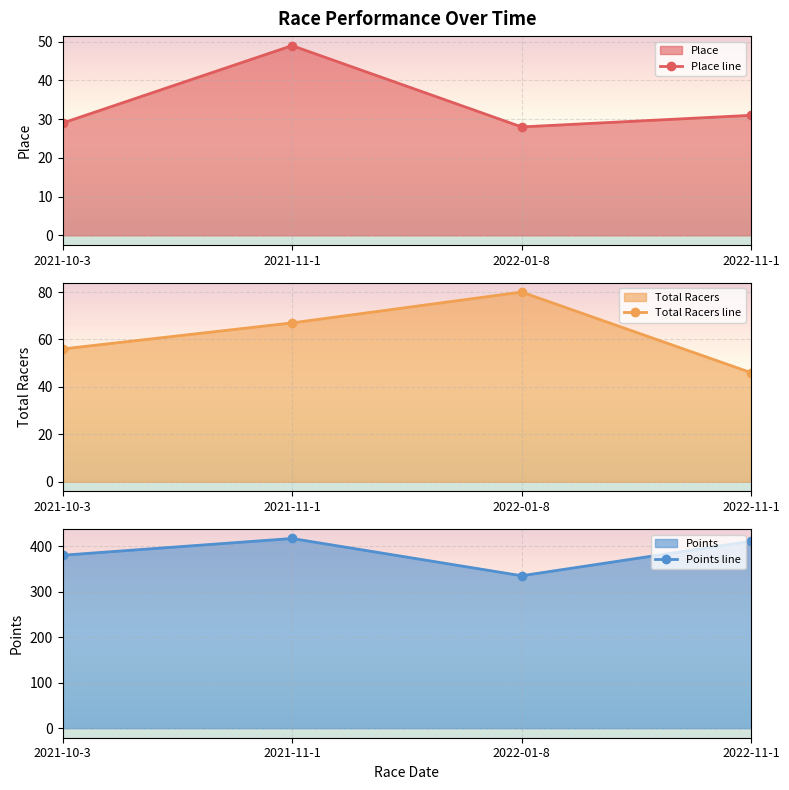

Does the chart display data point markers on the line(s)?

Yes